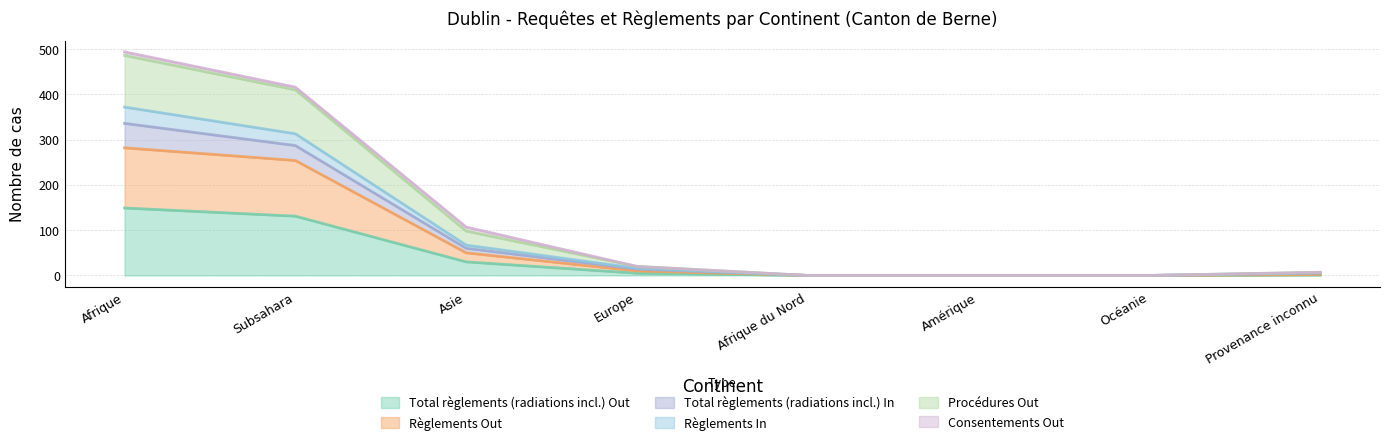

At which label does Total règlements (radiations incl.) Out reach its peak?

Afrique